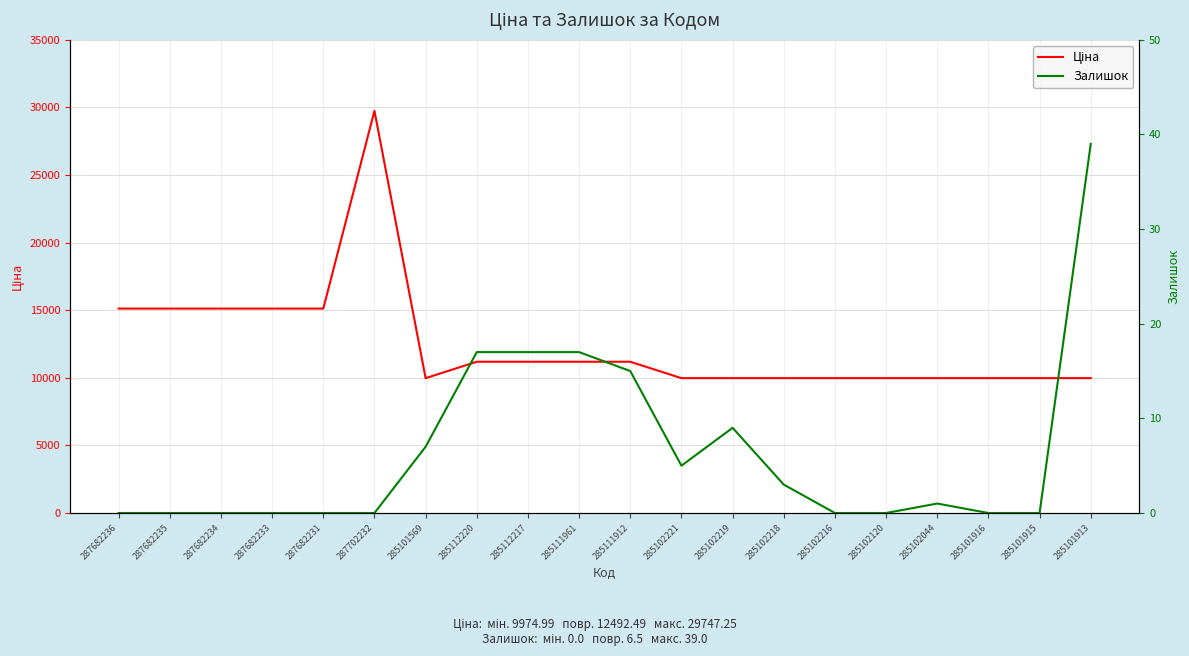

How many lines are shown in the chart?

2